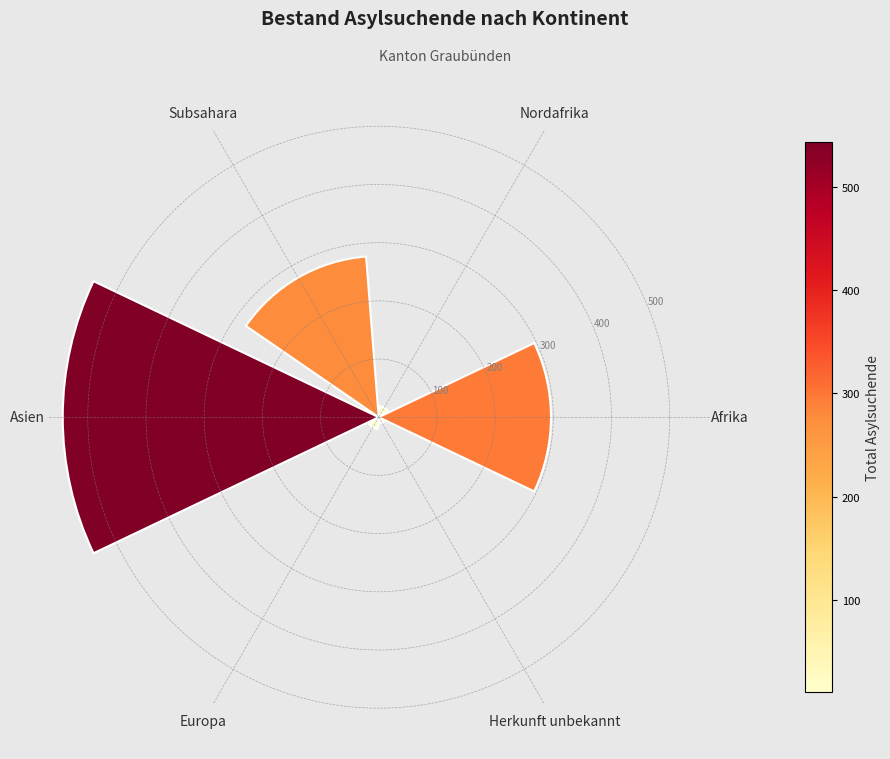

The chart shows a value of 19 at Nordafrika. True or false?

True